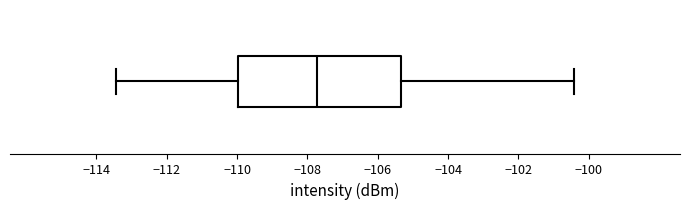

Read this box plot against the x-axis: the position of the median line, the range covered by the box, and the ends of both whiskers. The values are not printed on the chart, so give them approximately, as read against the axis.

median -107.8, box -110.0 to -105.4, whiskers -113.4 to -100.4